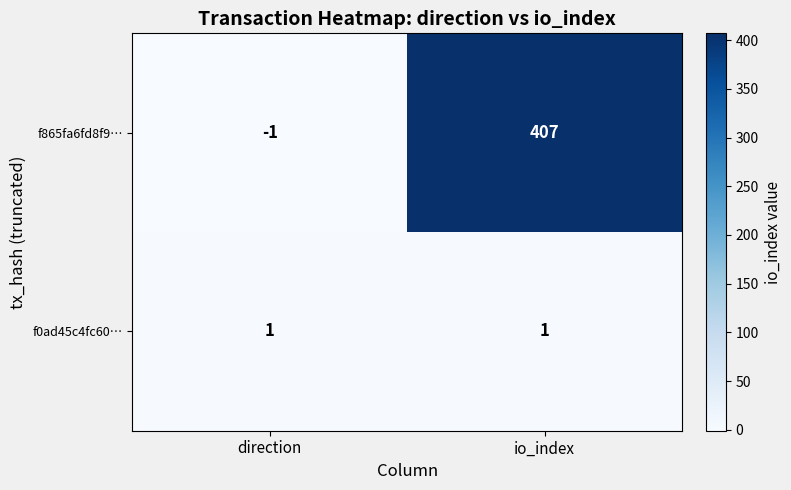

Reading right to left, what are all the values shown in this chart?

f865fa6fd8f9…: io_index=407	direction=-1
f0ad45c4fc60…: io_index=1	direction=1